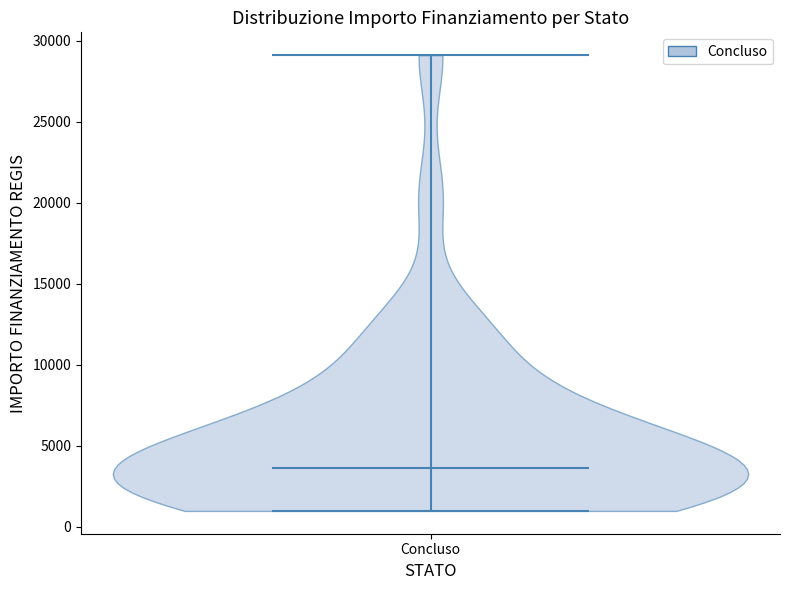

Where does the median line of the violin for Concluso sit on the y-axis? The values are not printed on the chart, so give them approximately, as read against the axis.

3500